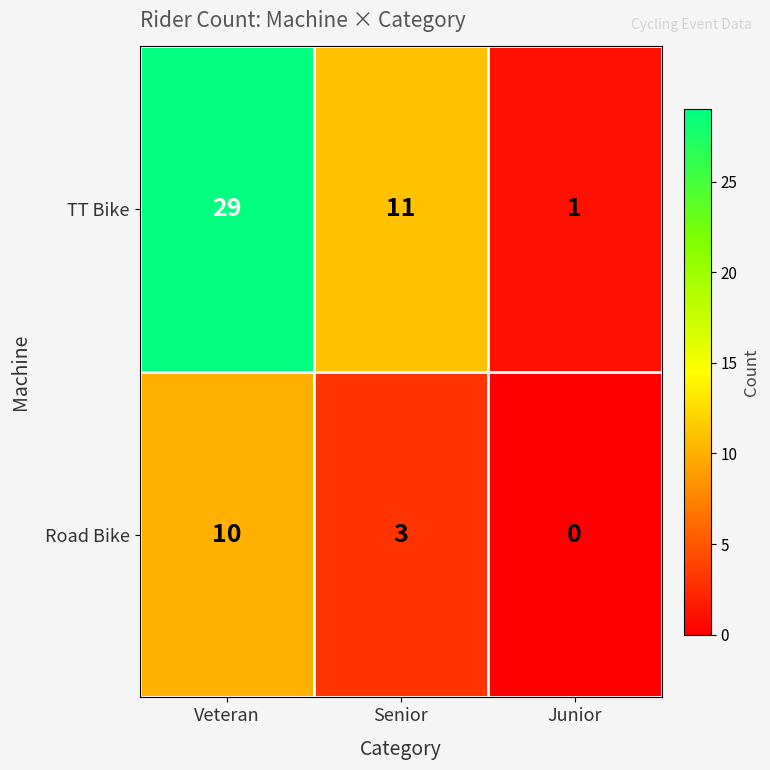

Which series changed the most between Veteran and Senior?

TT Bike